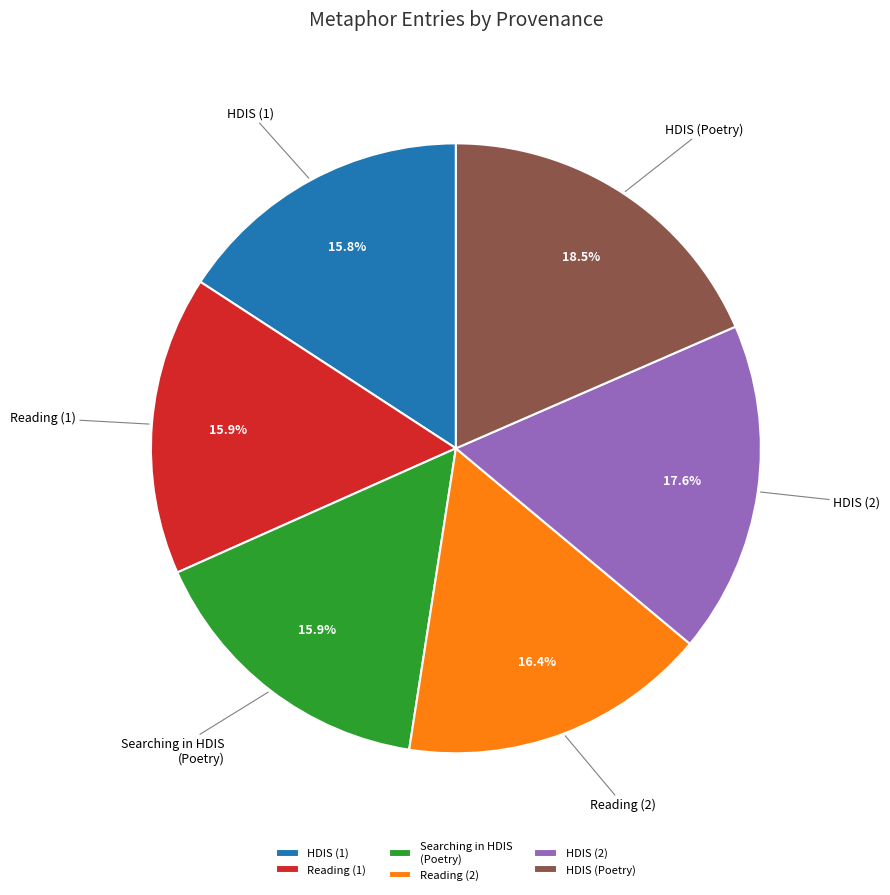

Which has a higher value, HDIS (2) or HDIS (1)?

HDIS (2)